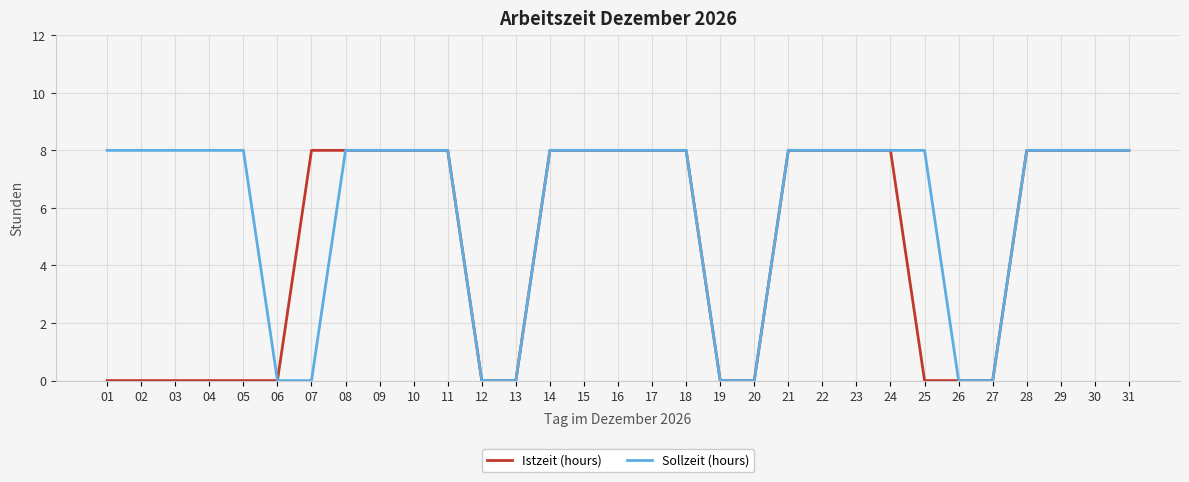

Between 07 and 22, which series saw the biggest shift?

Sollzeit (hours)